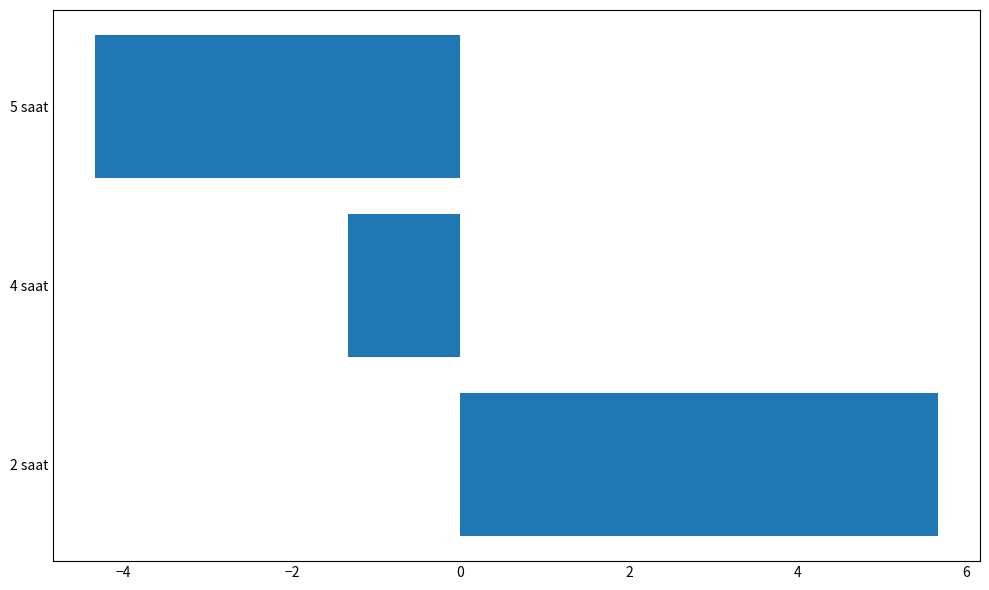

The chart shows a value of 7.6 at 2 saat. True or false?

False